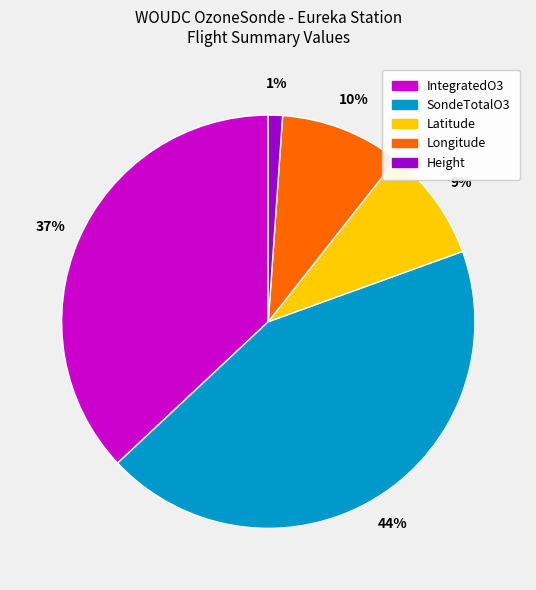

Between Longitude and IntegratedO3, which is larger?

IntegratedO3